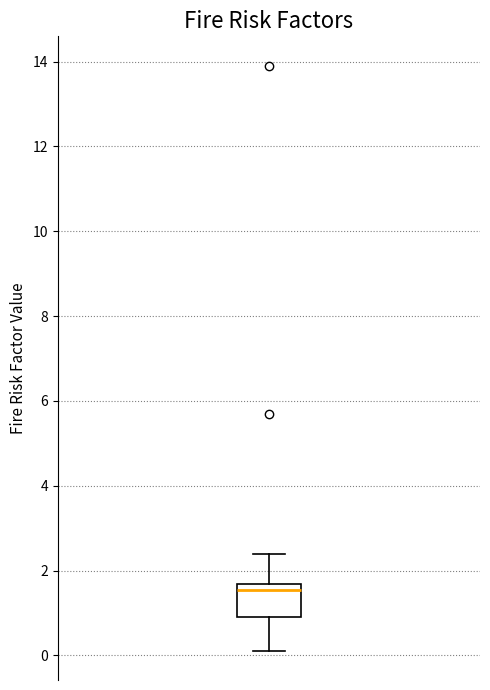

Where does the lower whisker of the box end on the y-axis? The values are not printed on the chart, so give them approximately, as read against the axis.

0.2